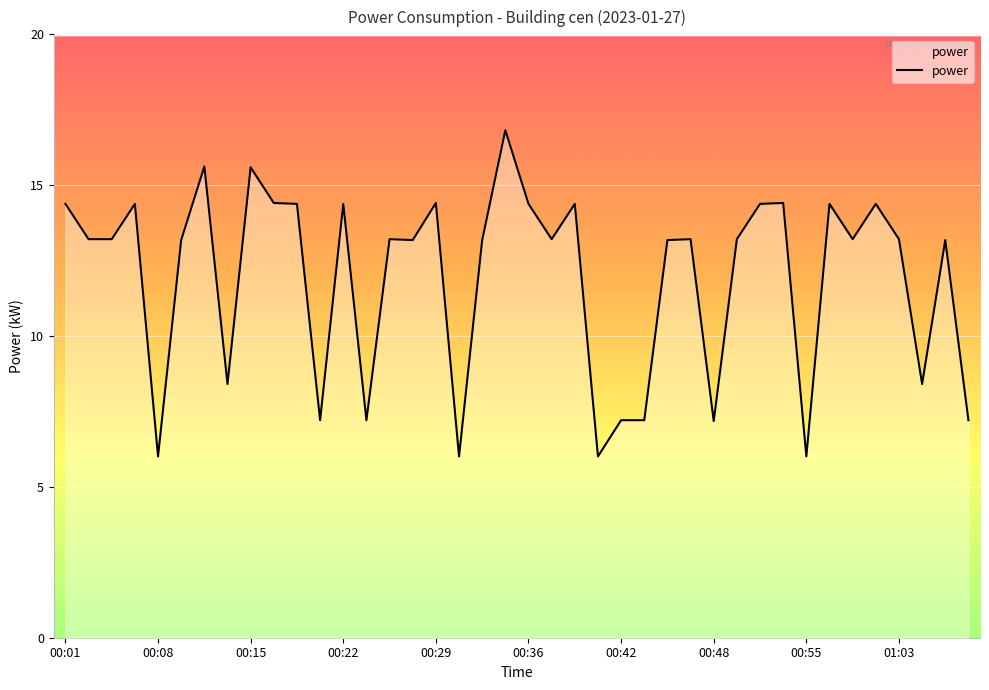

What is the difference between the maximum and minimum values?

10.8